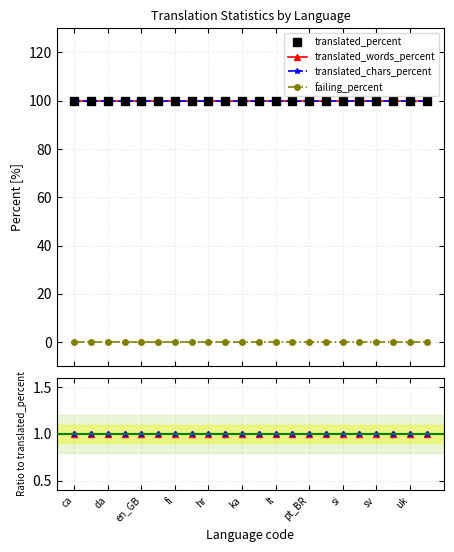

The translated_percent series shows 100 at sv. True or false?

True